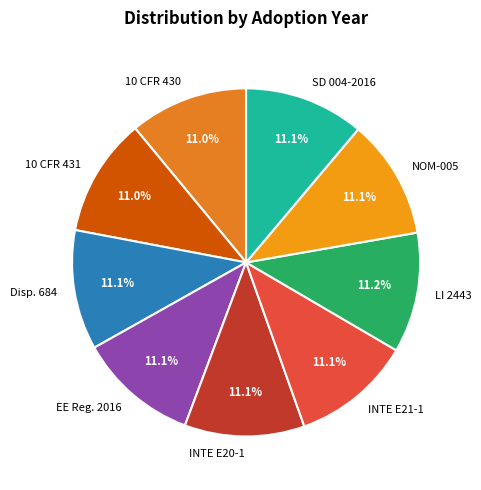

What percentage is the 10 CFR 431 slice, to the nearest percent?

11%